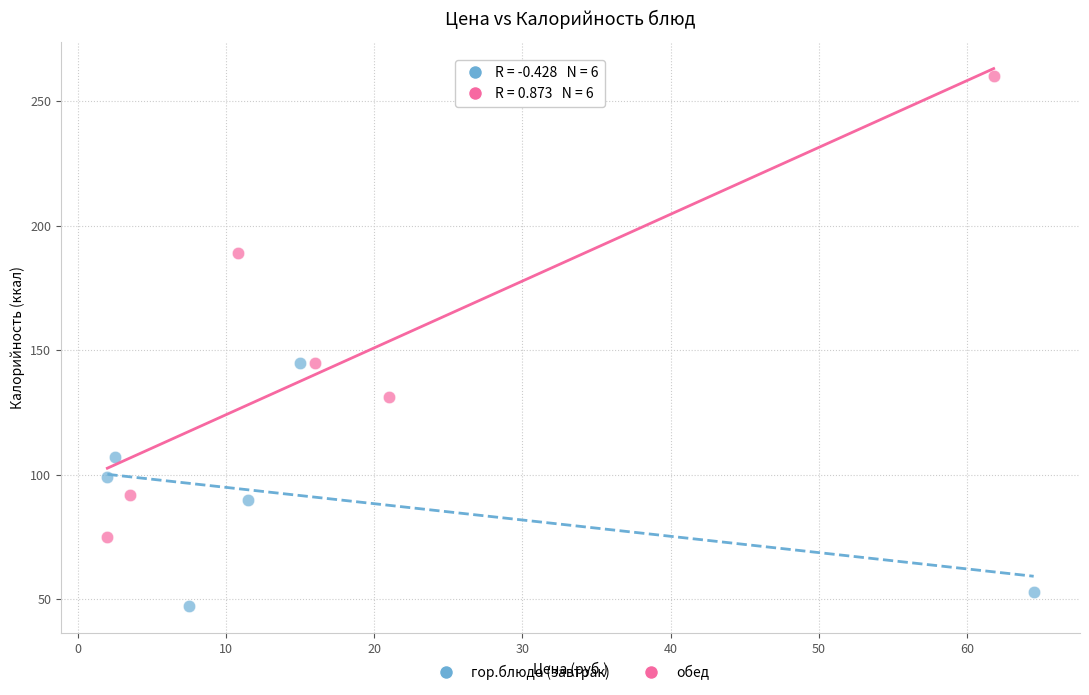

Which series has the largest Y range (max minus min)?

обед